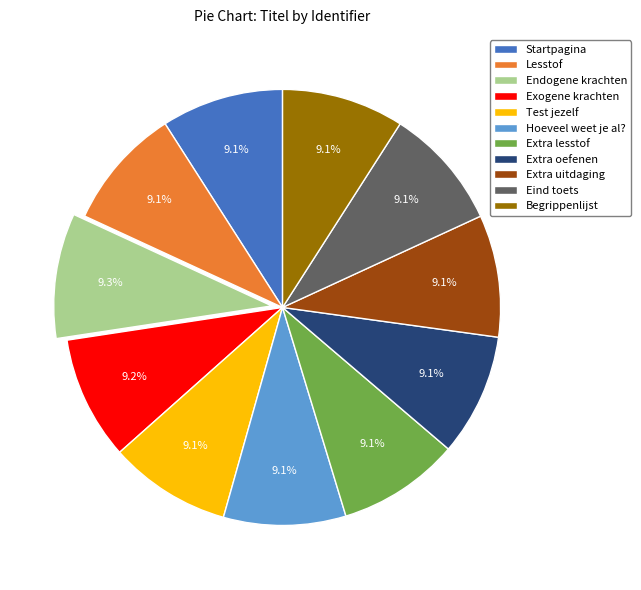

Does Startpagina represent more than half of the total?

No